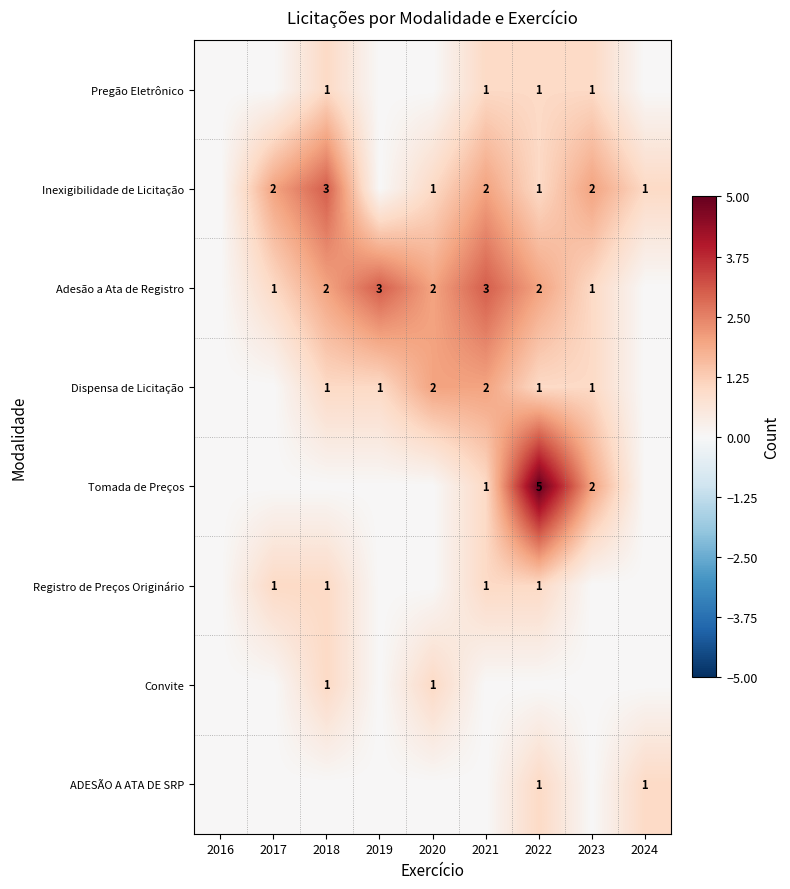

Is it true that ADESÃO A ATA DE SRP equals 1 at 2022?

True